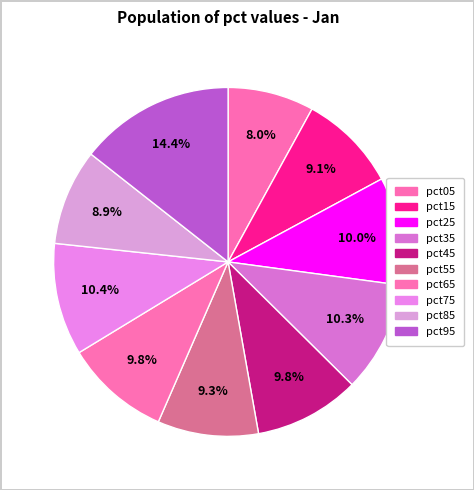

To the nearest percent, what is the difference between the largest and smallest slice percentages?

6%